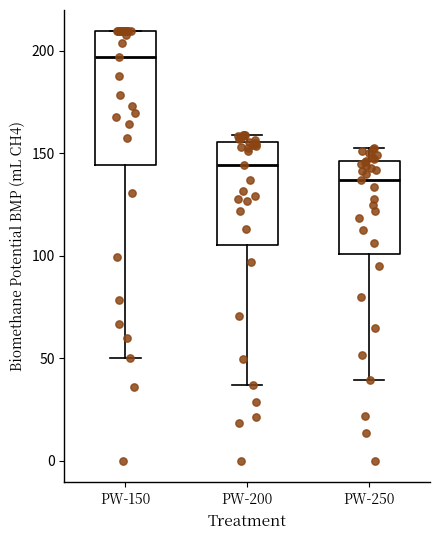

Where does the lower whisker of the box for PW-200 end on the y-axis? The values are not printed on the chart, so give them approximately, as read against the axis.

35